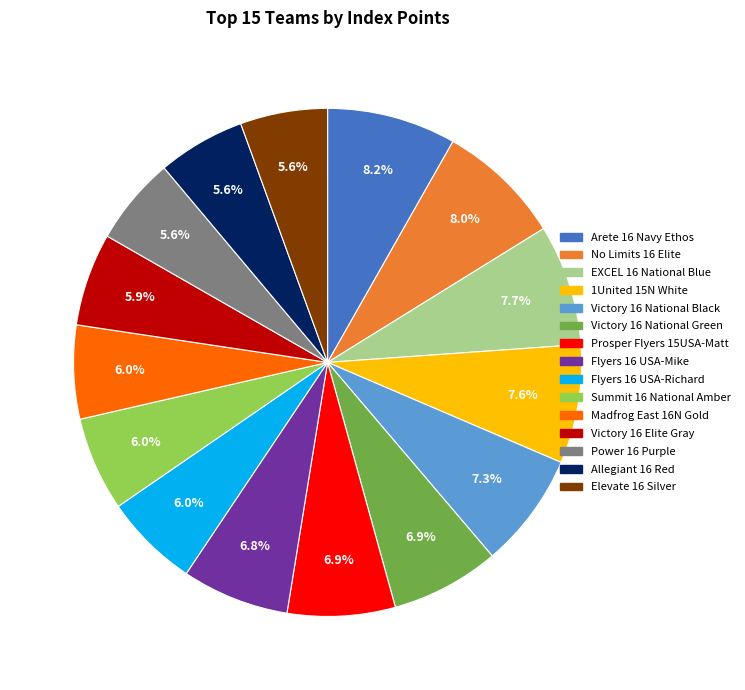

Which has a higher value, Elevate 16 Silver or Victory 16 National Black?

Victory 16 National Black